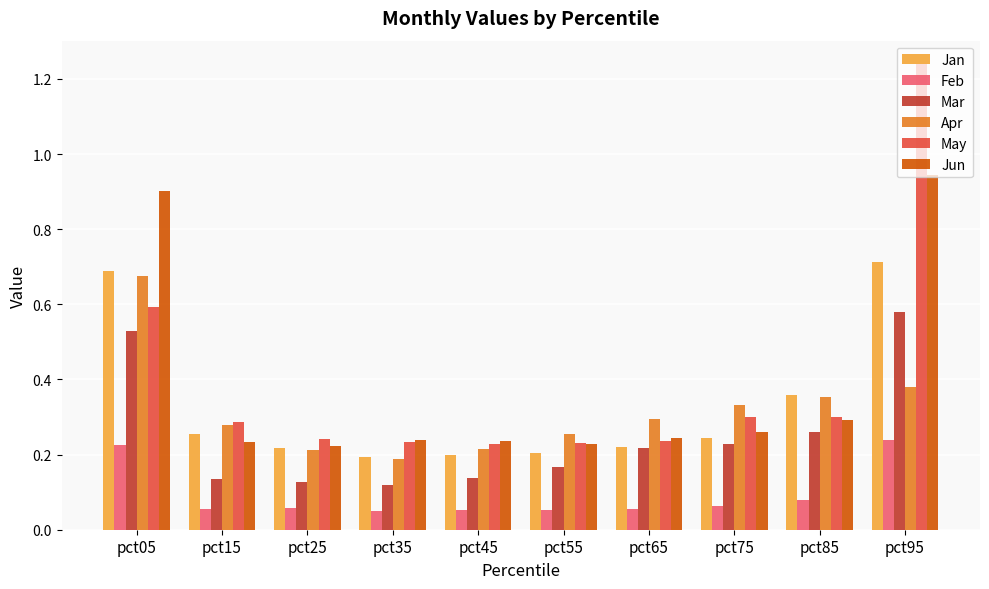

What is the sum of all Jun values?

3.8